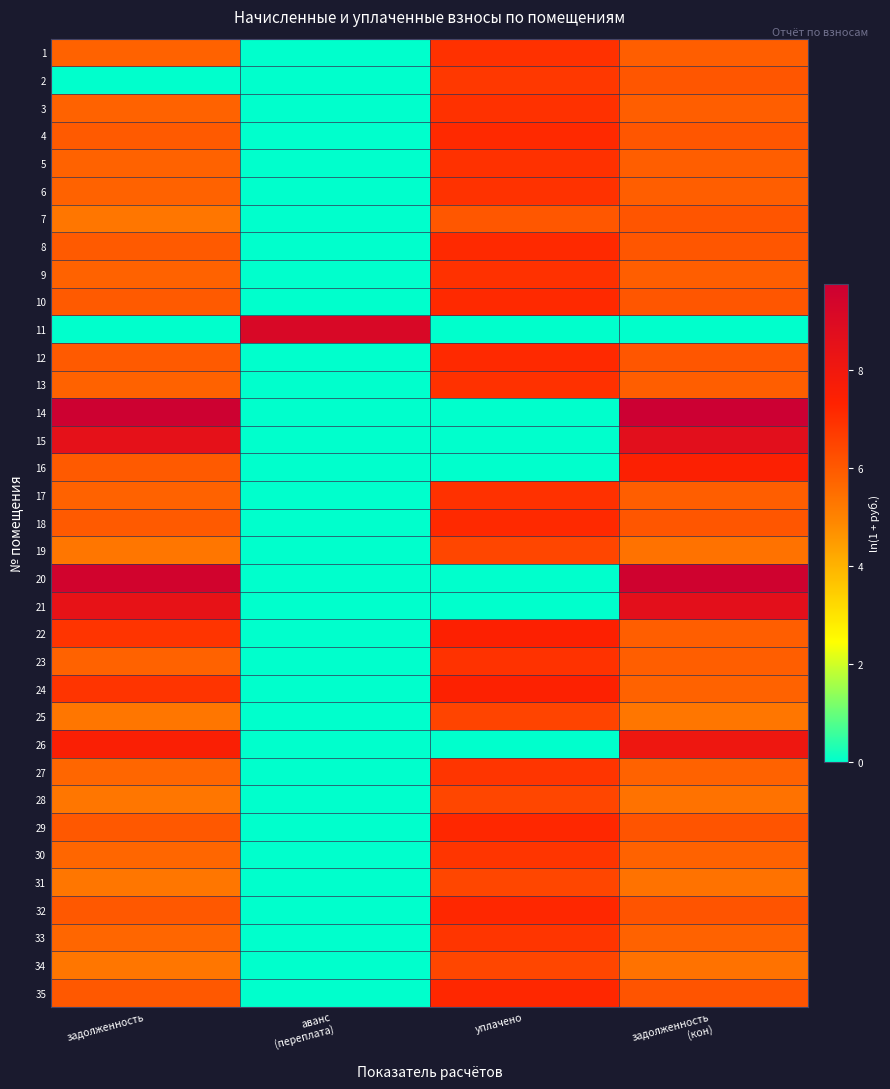

How many data points does each series have?

4